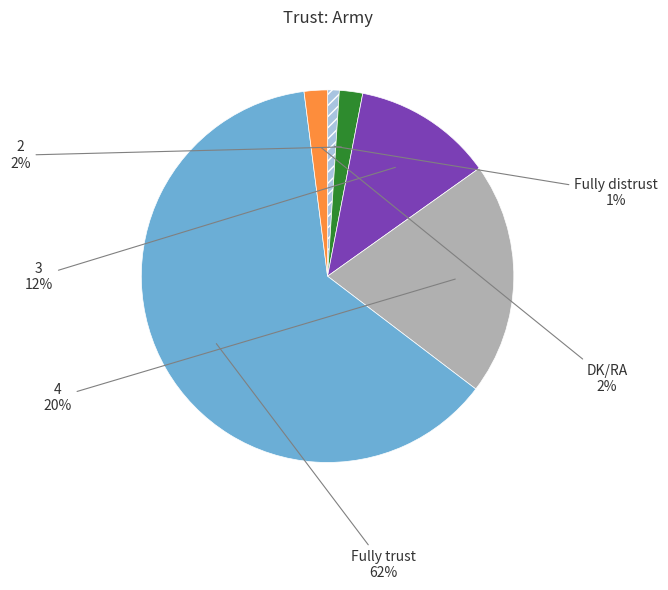

True or false: Fully distrust accounts for 1% of the total.

True